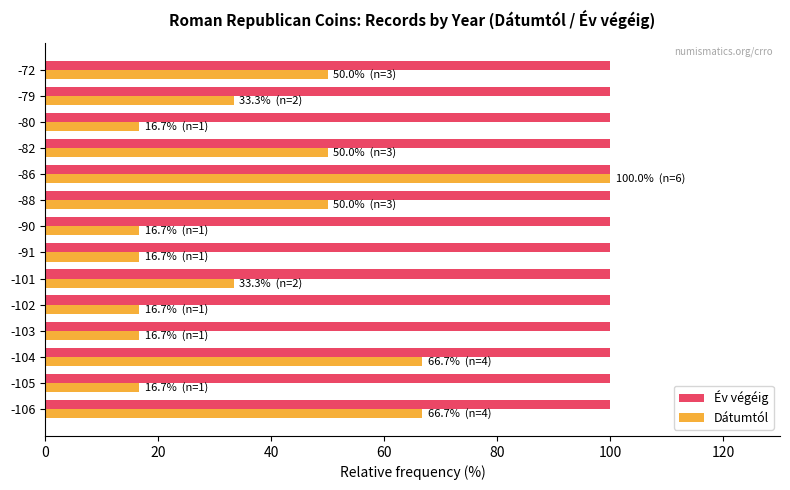

What is the sum of all Dátumtól values?

550.0